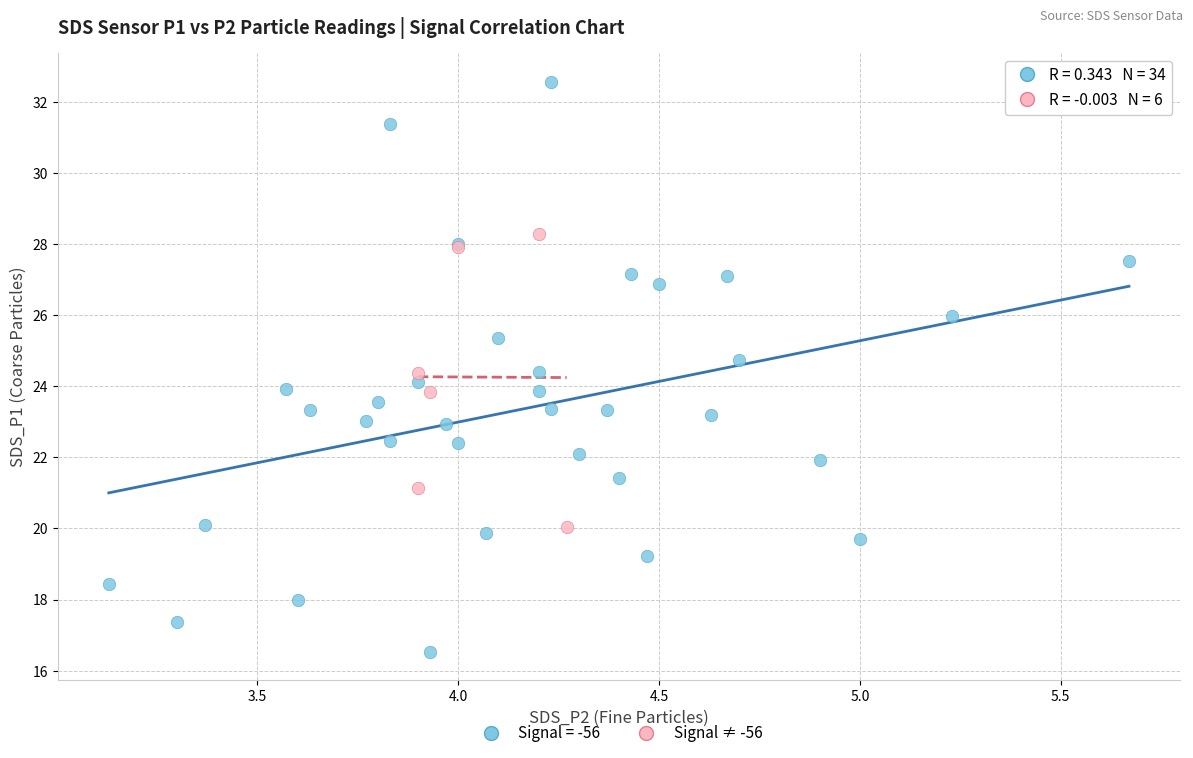

Which series has the widest spread of Y values?

Signal = -56